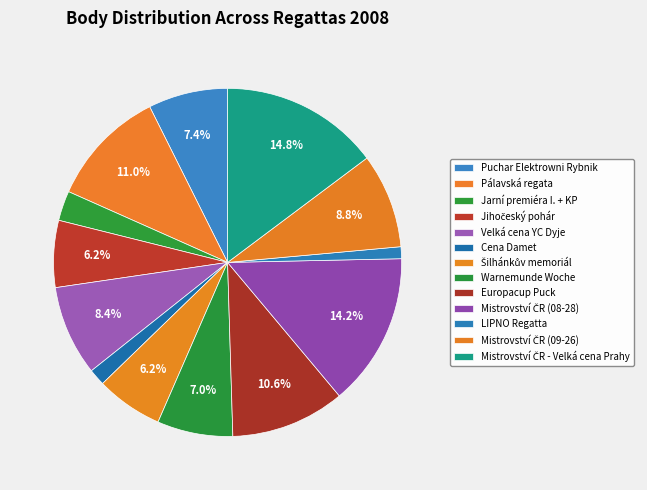

Count the number of slices in the pie.

13